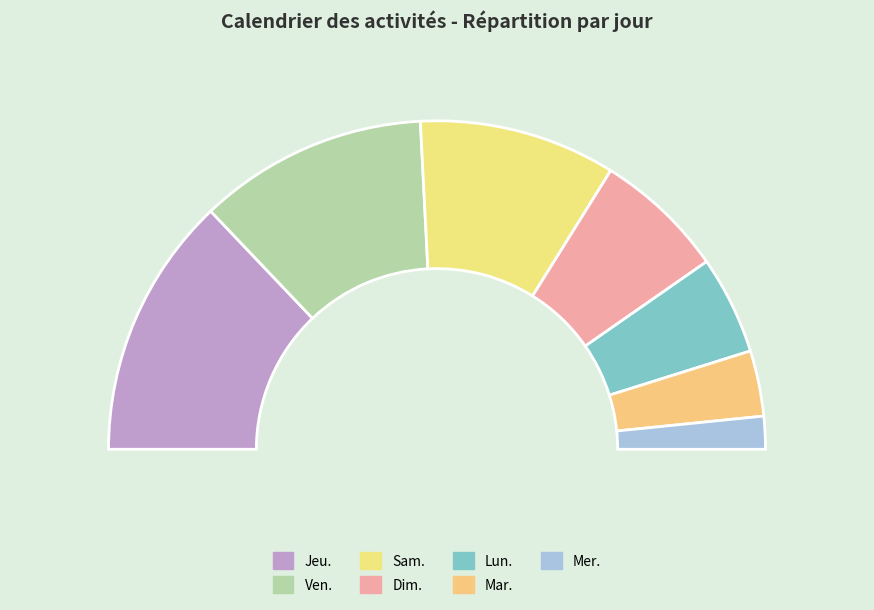

Which slice is the smallest?

Mer.